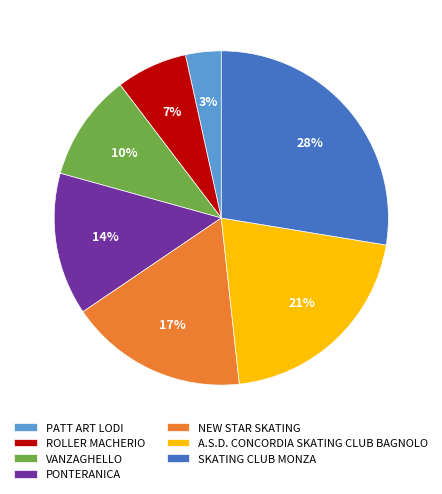

Which has a higher value, ROLLER MACHERIO or VANZAGHELLO?

VANZAGHELLO